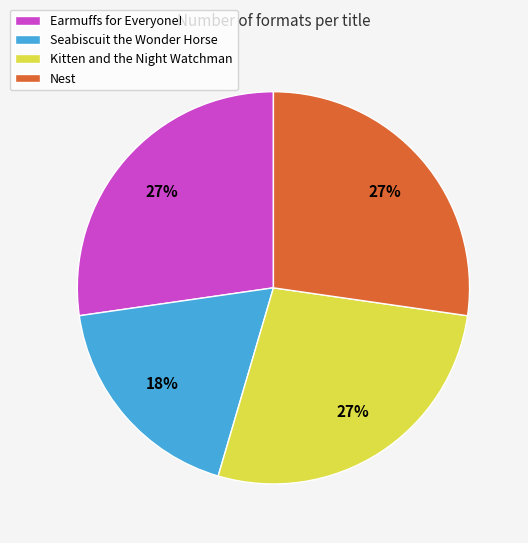

Do Earmuffs for Everyone! and Nest together represent more than half of the pie?

Yes